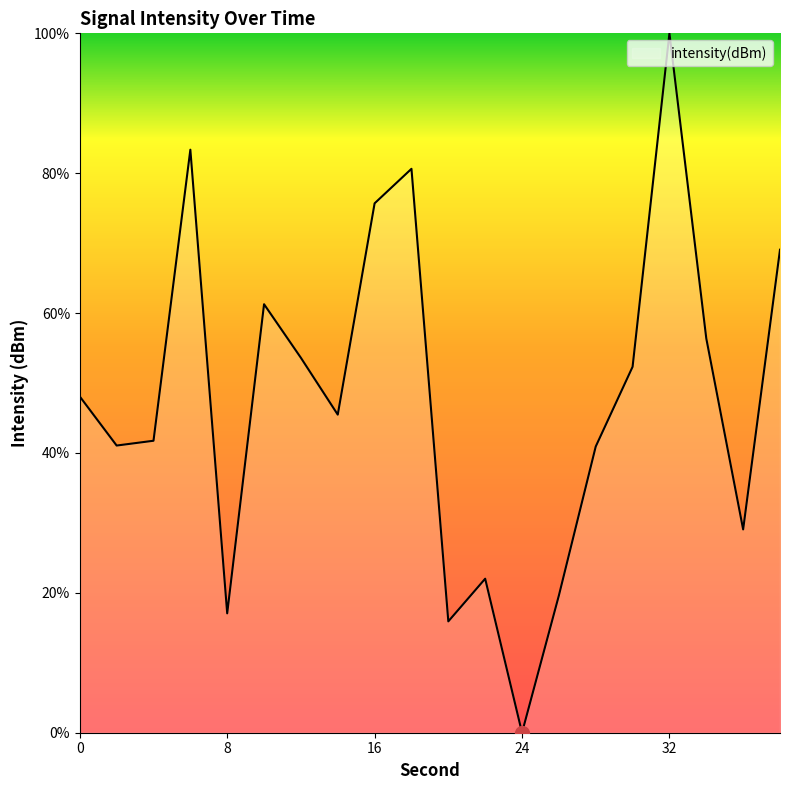

What is the maximum value shown in the chart?

100.0